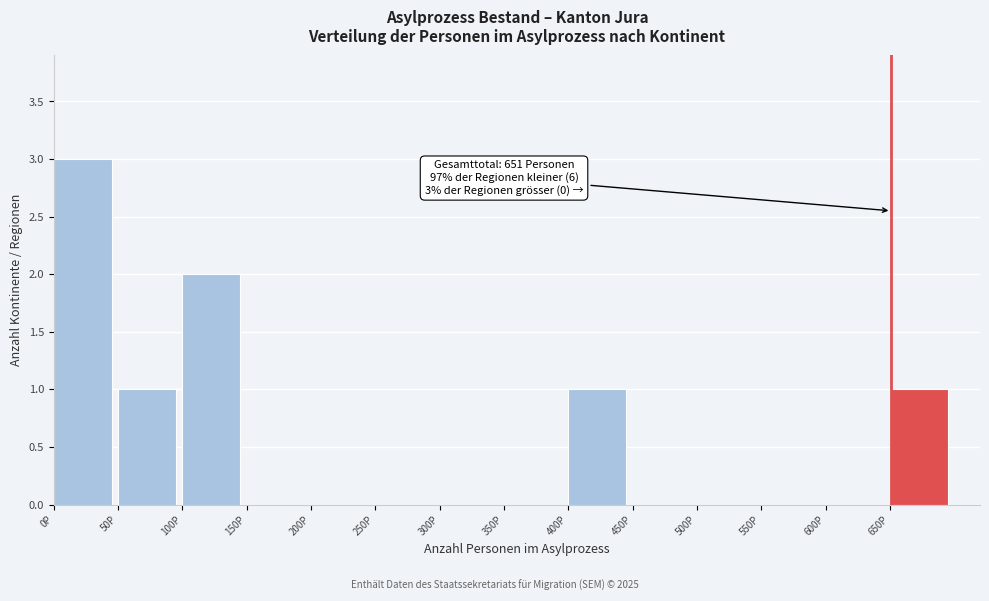

Which range on the x-axis has the tallest bar?

0 to 50